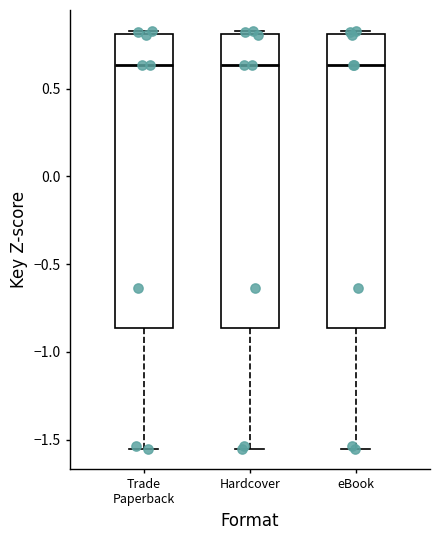

Where does the lower whisker of the box for Hardcover end on the y-axis? The values are not printed on the chart, so give them approximately, as read against the axis.

-1.55